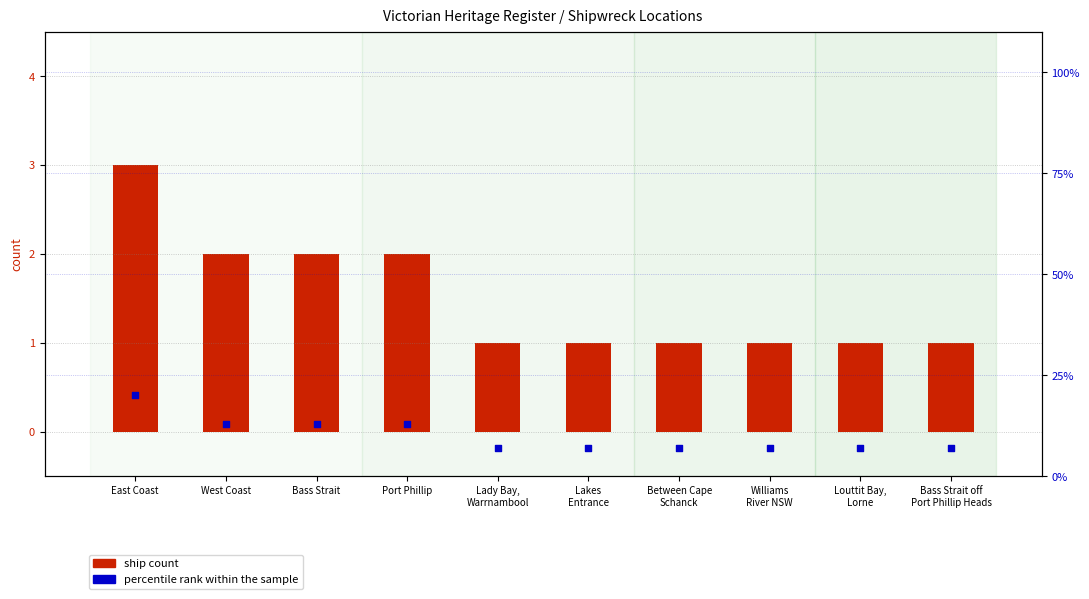

Is the value of percentile rank within the sample at Bass Strait off
Port Phillip Heads greater than the value of ship count at East Coast?

Yes